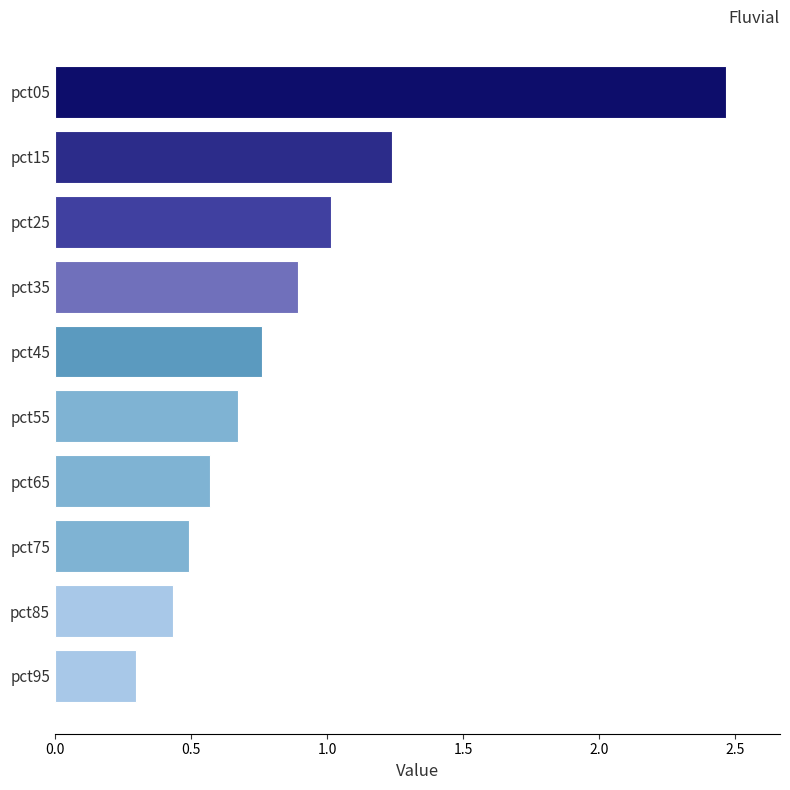

The value at pct75 is 0.5. True or false?

True